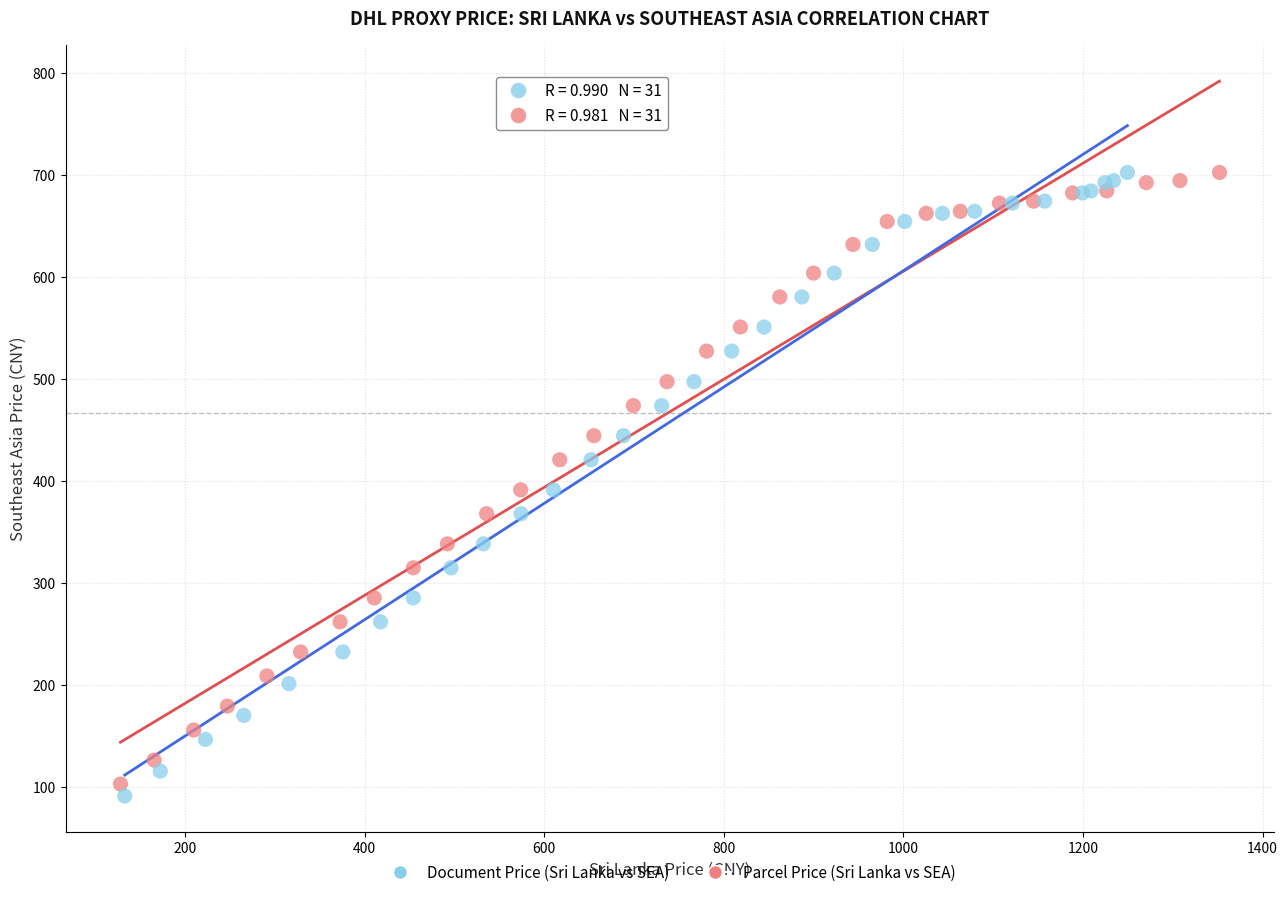

Which series has the largest Y range (max minus min)?

Document Price (Sri Lanka vs SEA)